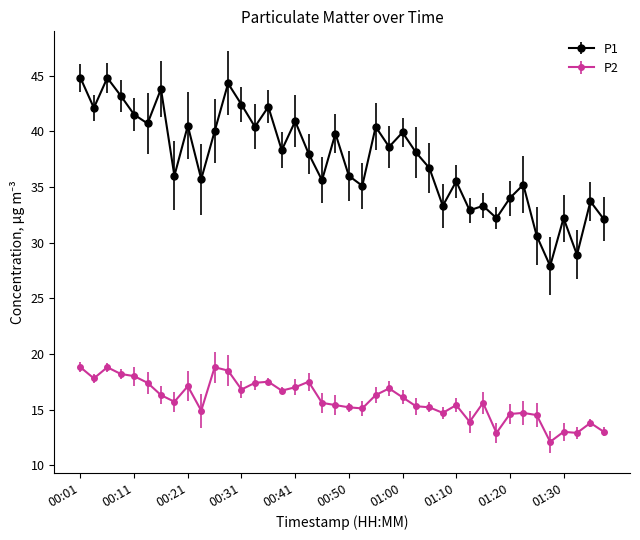

Count the number of categories in the chart.

40